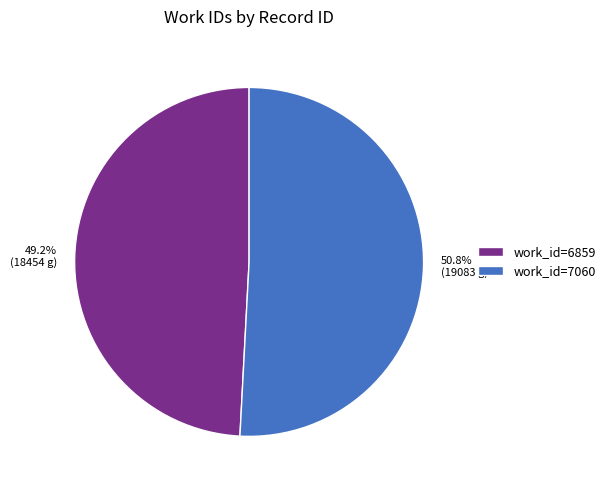

How many slices are in this pie chart?

2